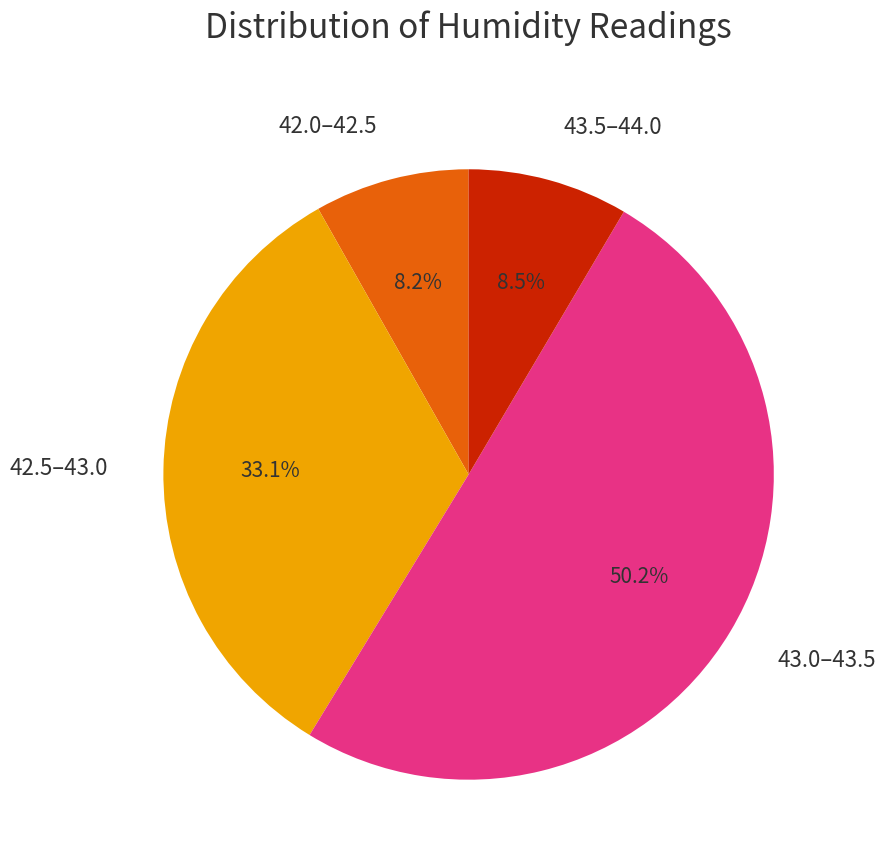

Combined, do 42.5–43.0 and 43.0–43.5 account for over 50%?

Yes